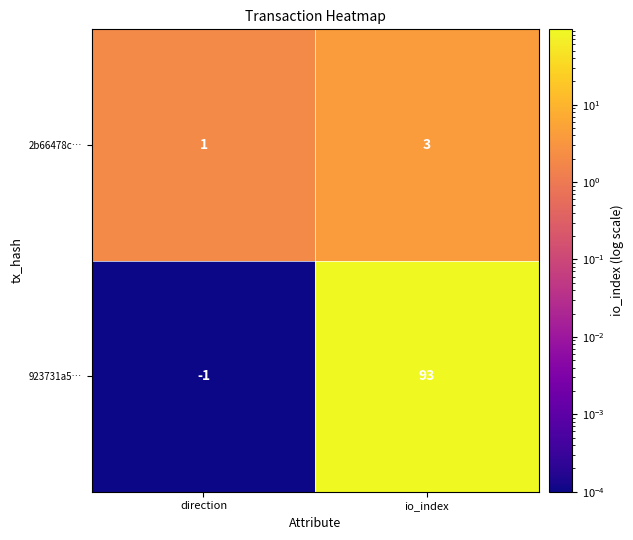

At which label is 2b66478c… closest to 2?

direction